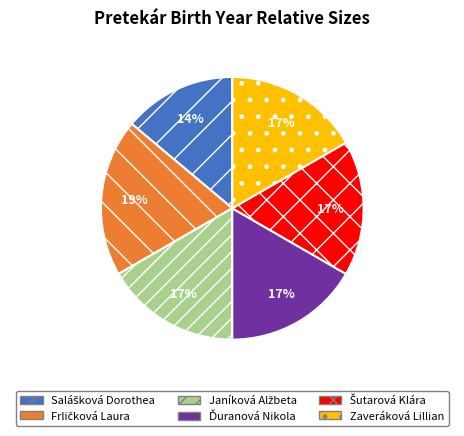

True or false: Zaveráková Lillian accounts for 6% of the total.

False